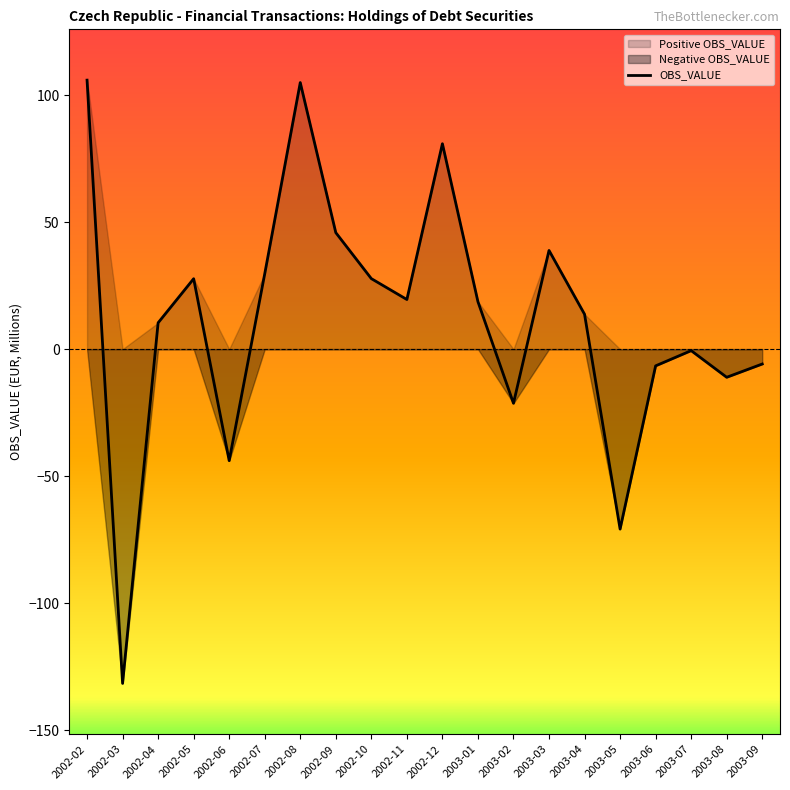

Reading right to left, list all the values displayed in this chart.

2003-09=-5.9	2003-08=-11.1	2003-07=-0.6	2003-06=-6.6	2003-05=-70.8	2003-04=13.7	2003-03=38.8	2003-02=-21.3	2003-01=18.7	2002-12=80.8	2002-11=19.5	2002-10=27.7	2002-09=45.8	2002-08=104.9	2002-07=29.6	2002-06=-43.9	2002-05=27.7	2002-04=10.4	2002-03=-131.6	2002-02=105.9